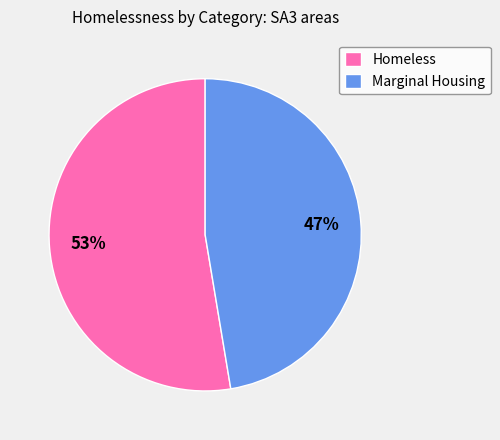

To the nearest percent, what is the combined percentage of Marginal Housing and Homeless?

100%